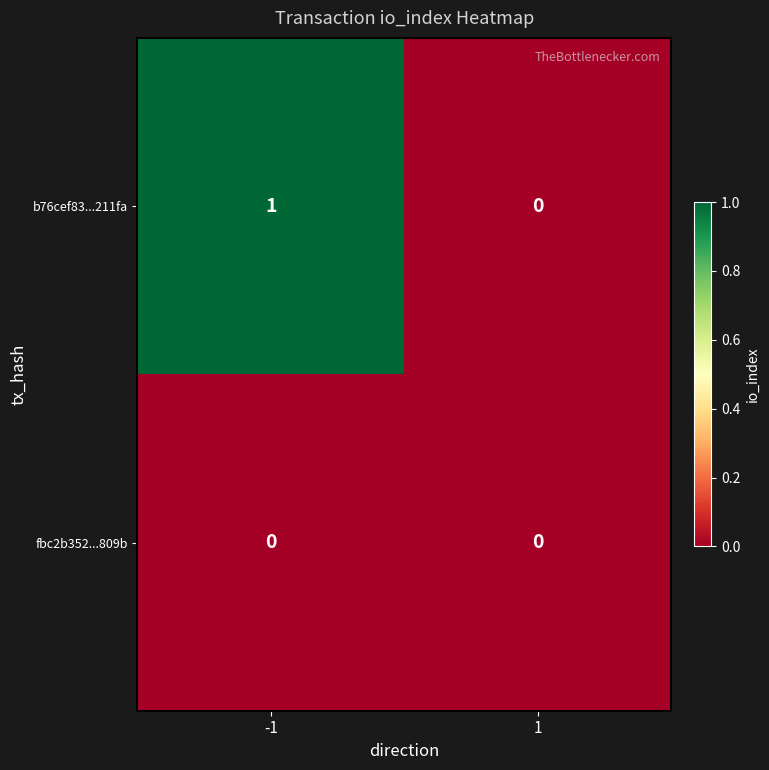

Rank the series by their average value, from highest to lowest.

b76cef83...211fa, fbc2b352...809b